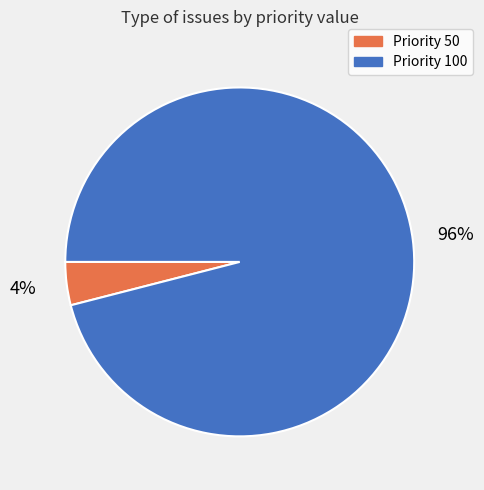

To the nearest percent, what is the difference between the largest and smallest slice percentages?

92%